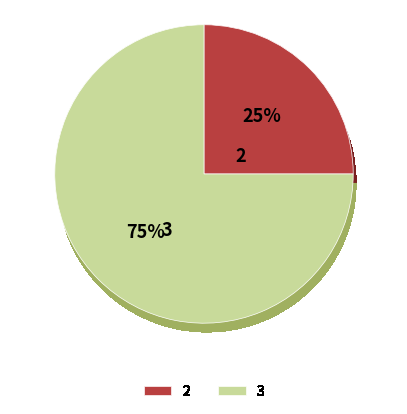

What is the largest slice in the pie chart?

131621